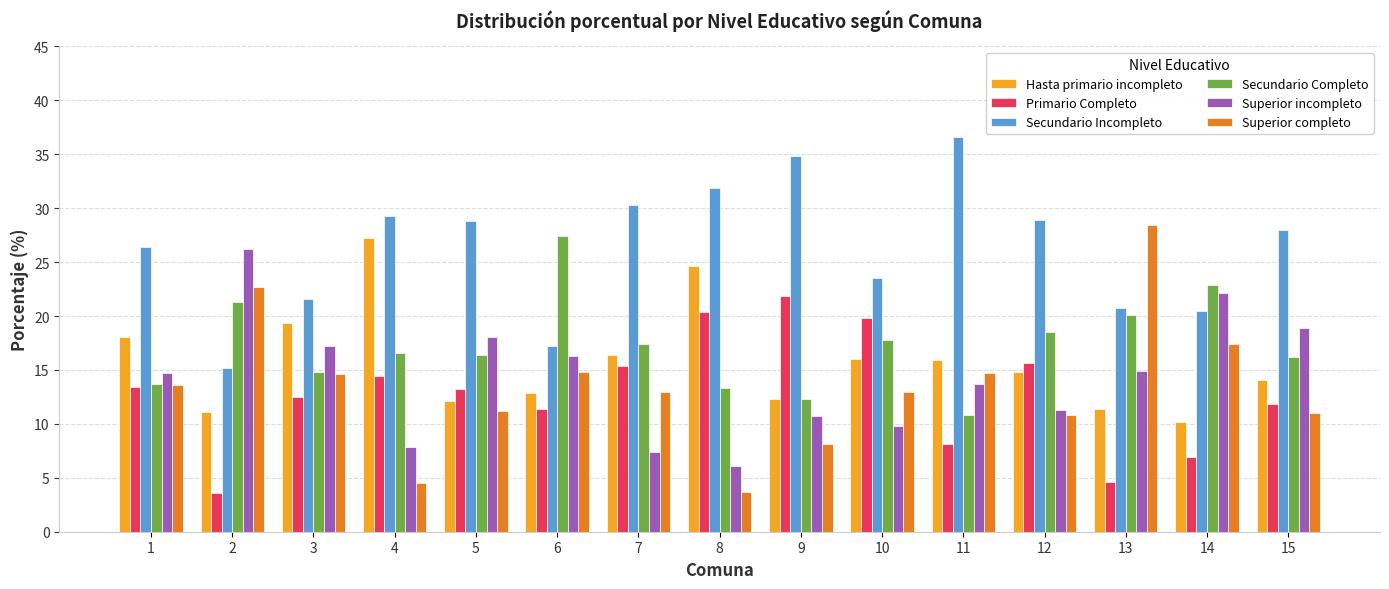

Where is Hasta primario incompleto nearest to the value 18?

1